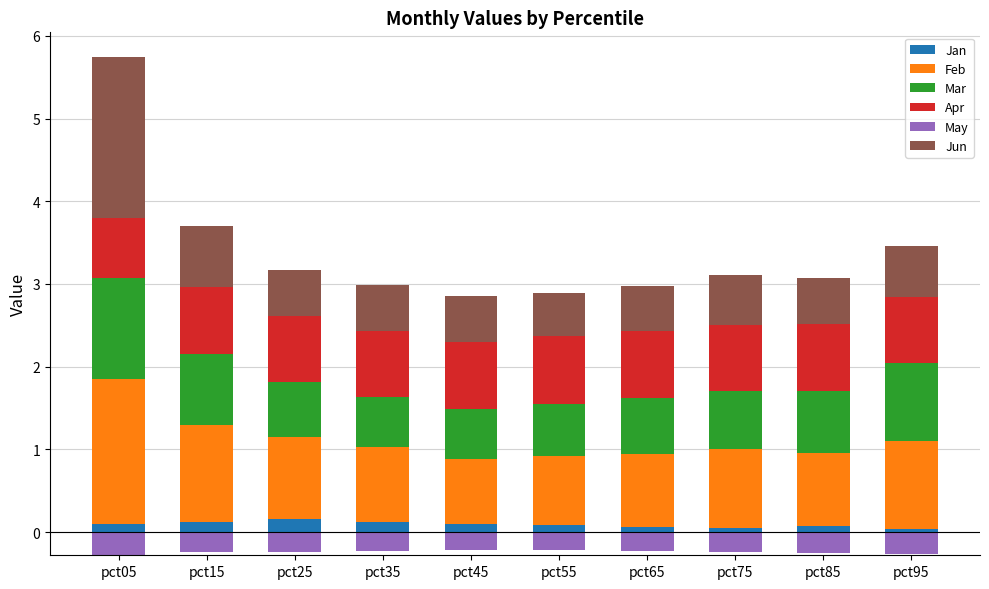

What is the lowest value of the Feb series?

0.8